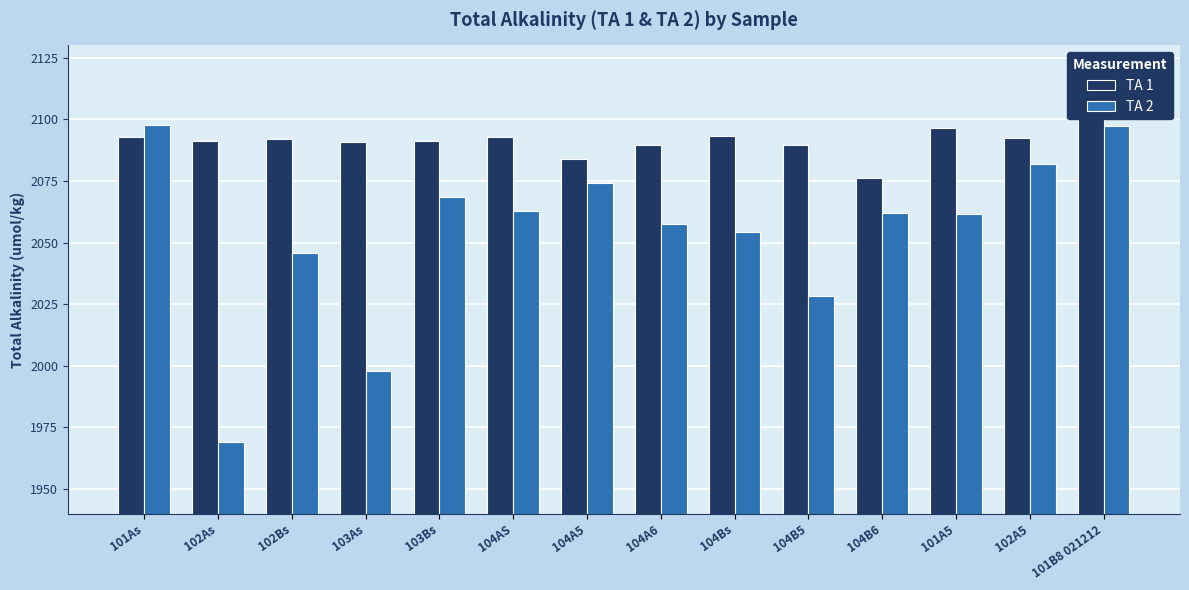

Which series has the widest spread of values?

TA 2